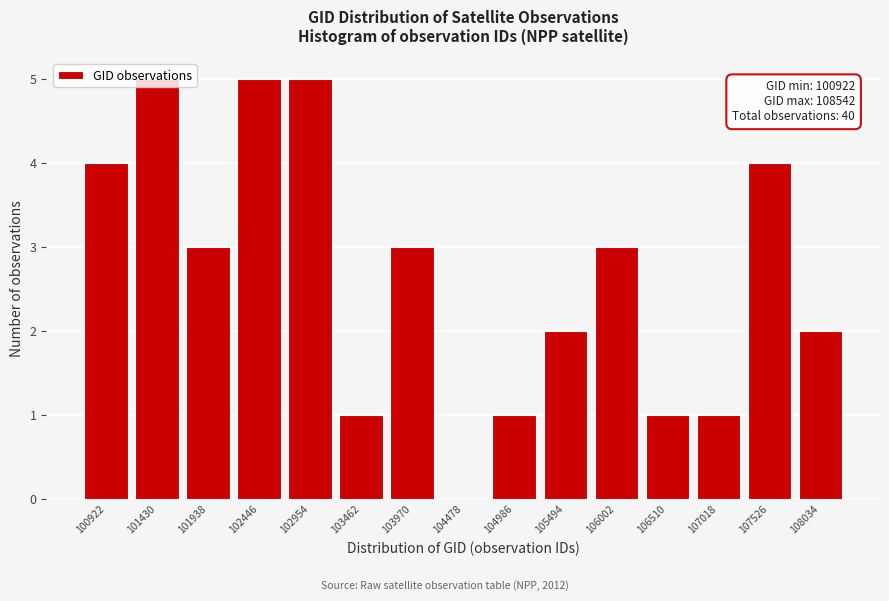

What is the greatest value displayed?

5